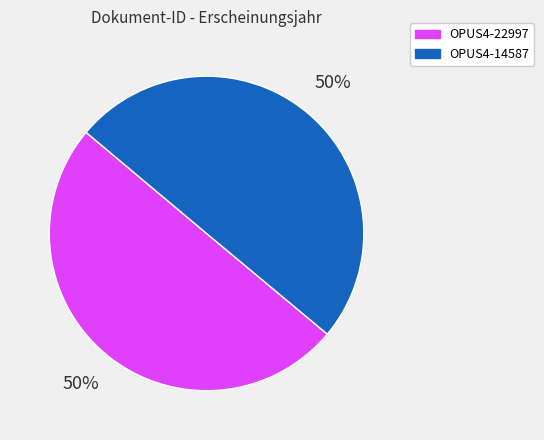

Is it true that OPUS4-22997 is 50% of the pie?

True